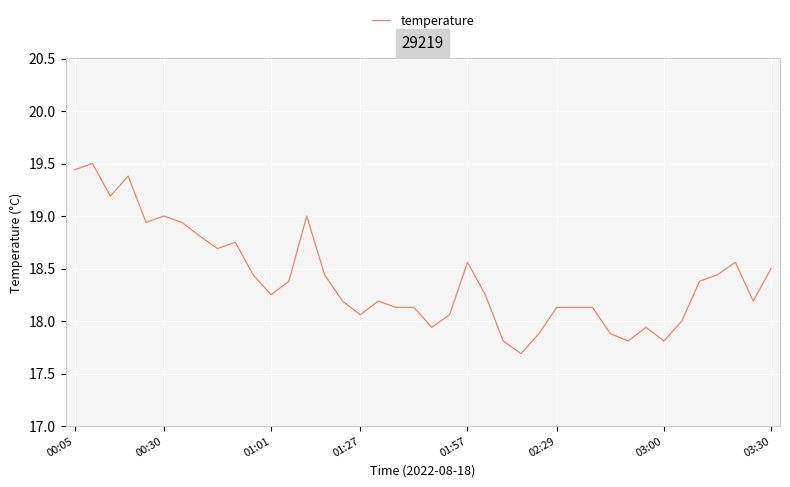

What is the greatest value displayed?

19.5